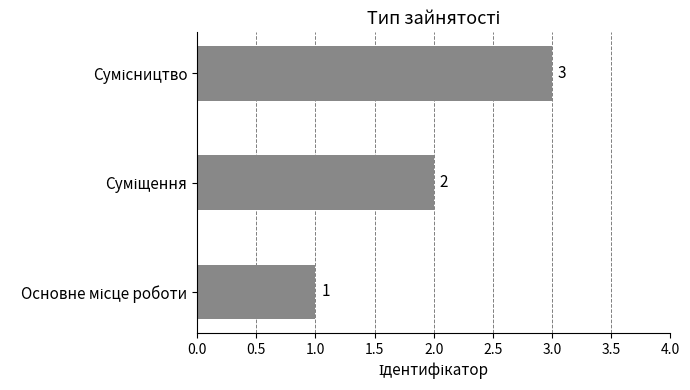

What is the sum of all values?

6